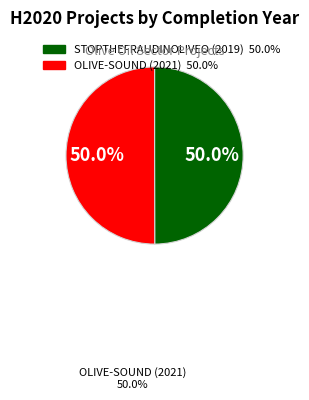

Count the number of slices in the pie.

2